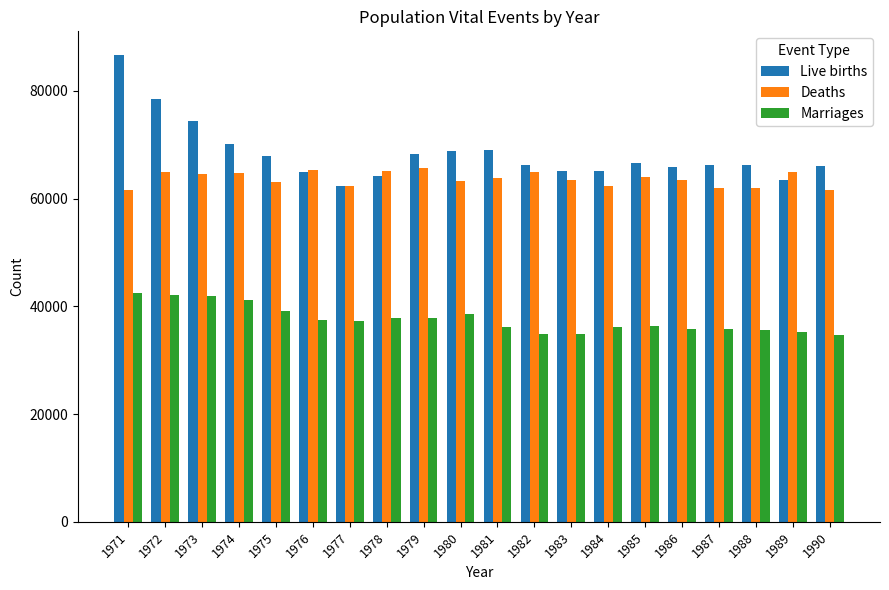

At which category is the sum across all series the highest?

1971